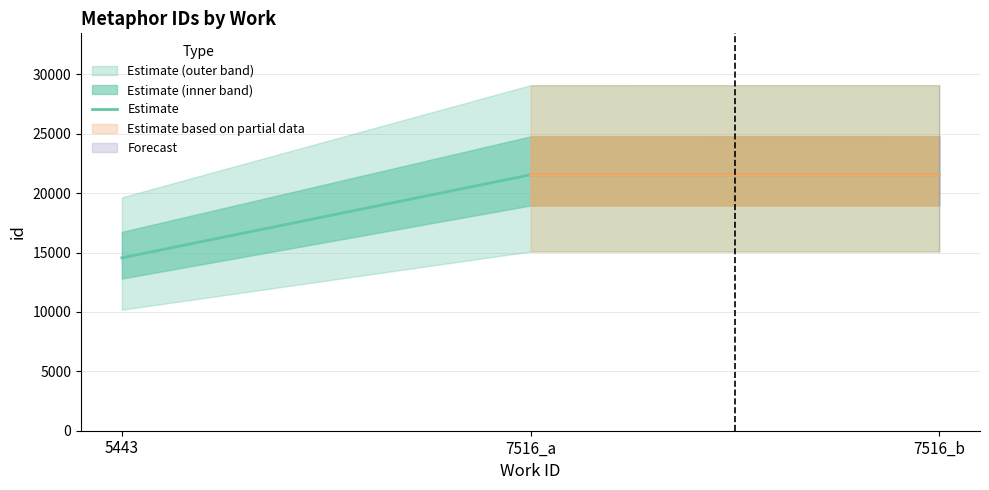

Which category has the highest value across all series?

7516_b